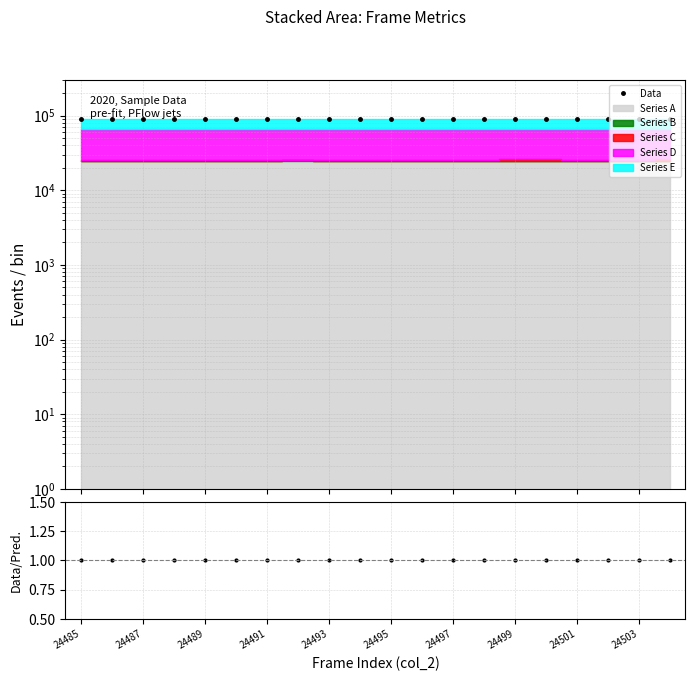

Reading right to left, what are all the values shown in this chart?

Data: 90039	90038	90037	90036	90035	90034	90033	90032	90031	90030	90029	90028	90027	90026	90025	90024	90023	90022	90021	90020
Data/Pred.: 1	1	1	1	1	1	1	1	1	1	1	1	1	1	1	1	1	1	1	1